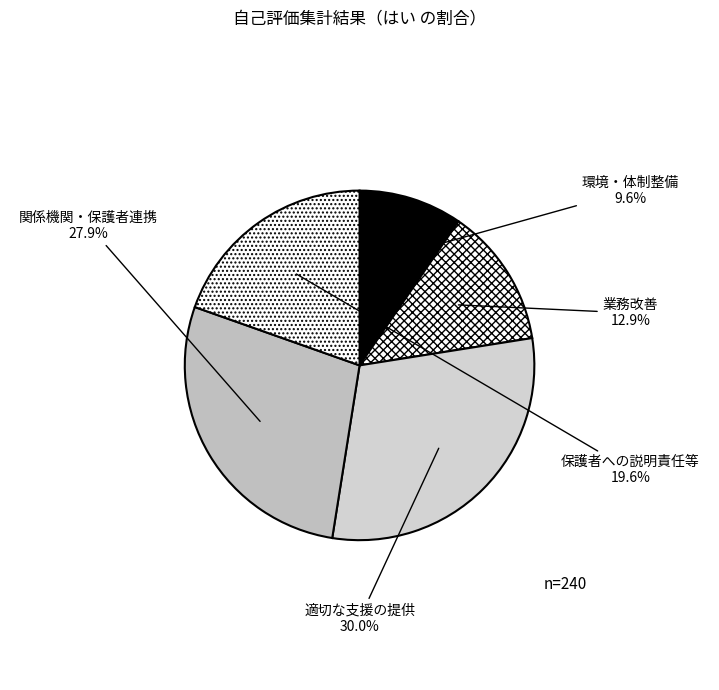

What portion of the pie excludes 関係機関・保護者連携?

72.1%